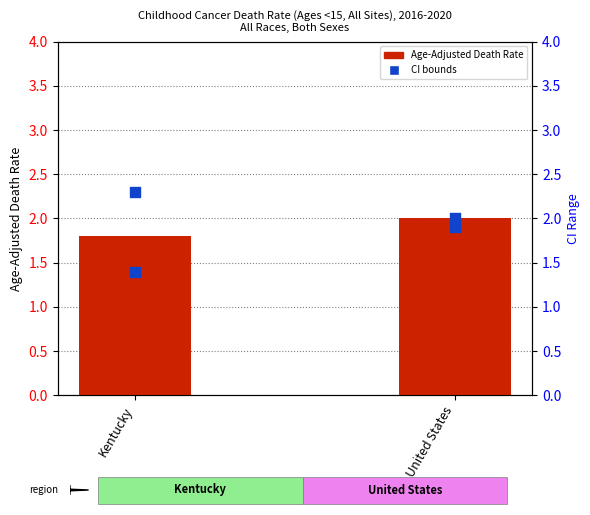

What is the total value across all series at Kentucky?

5.5